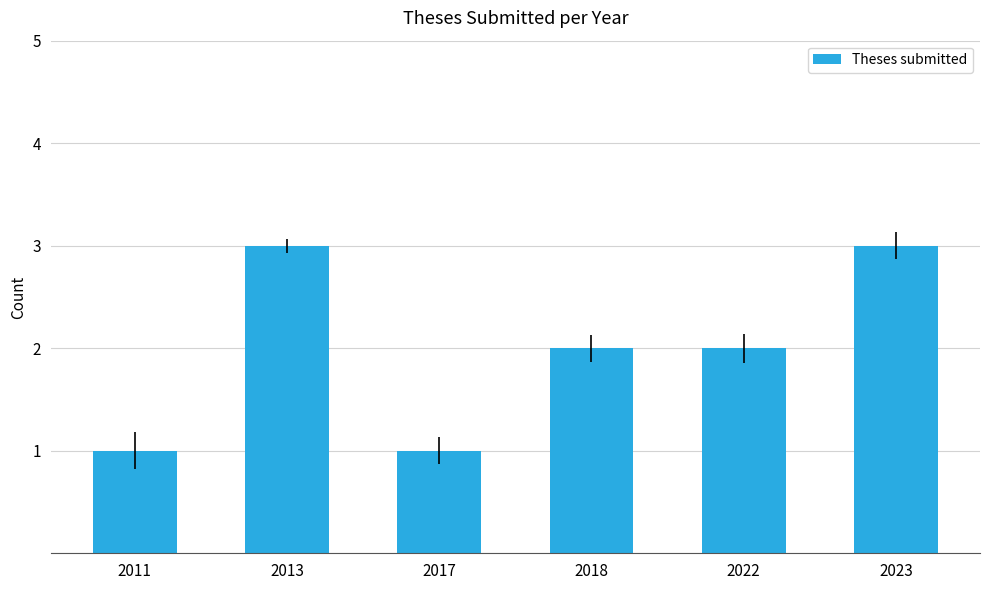

What is the smallest value displayed?

1